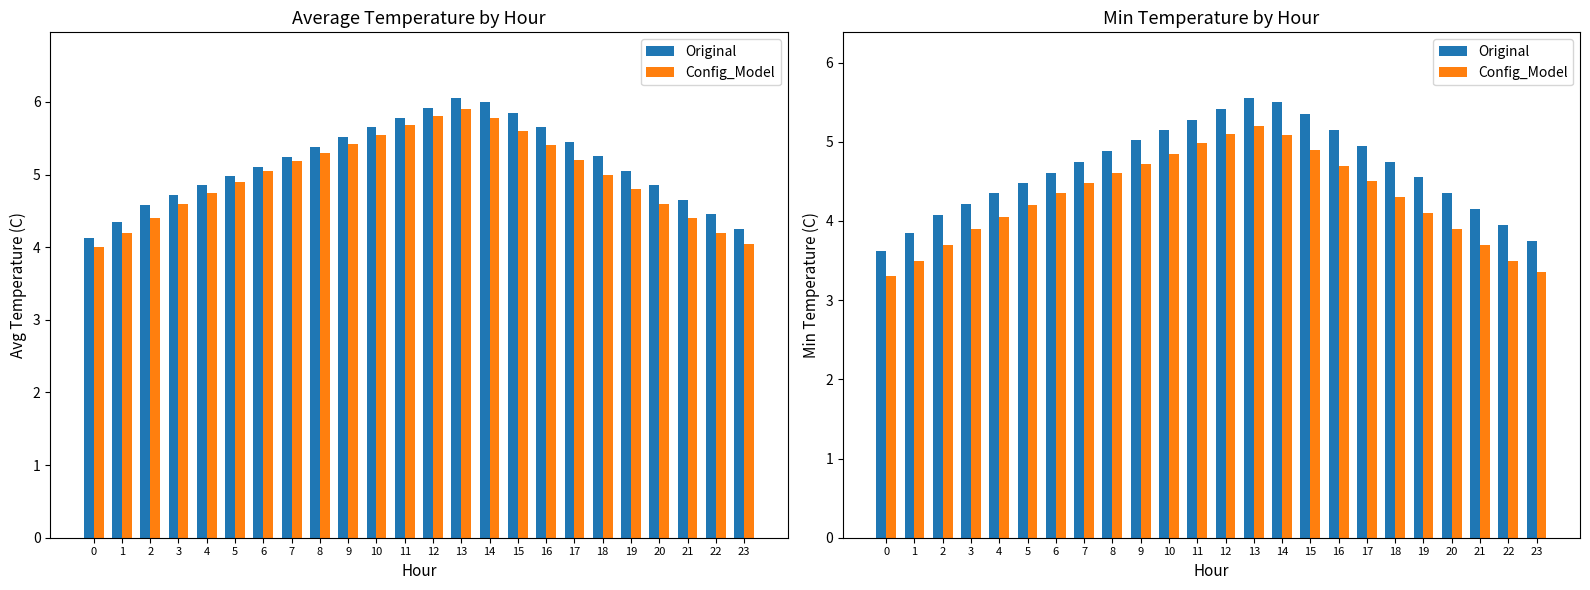

At how many categories does at least one series exceed 3?

24